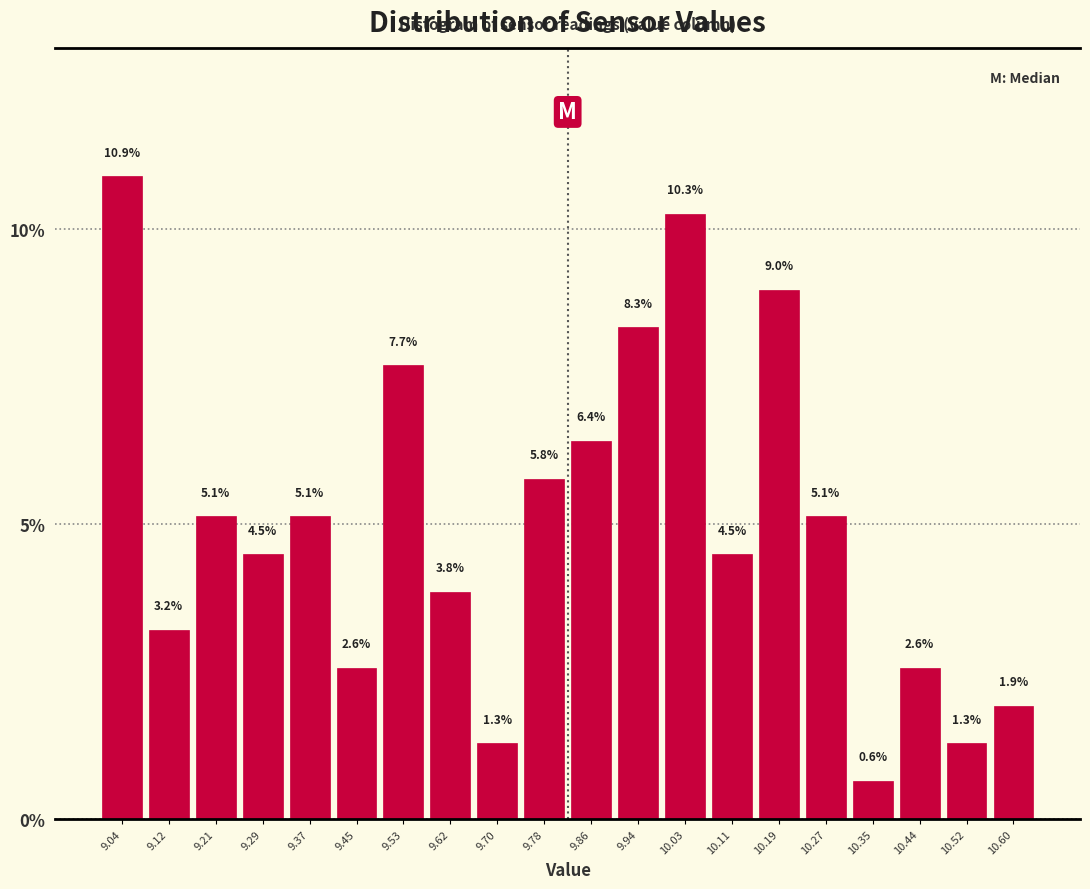

What is the height of the bar covering 9.246 to 9.328 on the x-axis? The bar edges are not printed on the chart, so give them approximately, as read against the axis.

4.5